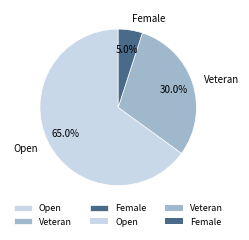

Rank the categories by value from lowest to highest.

Female, Veteran, Open